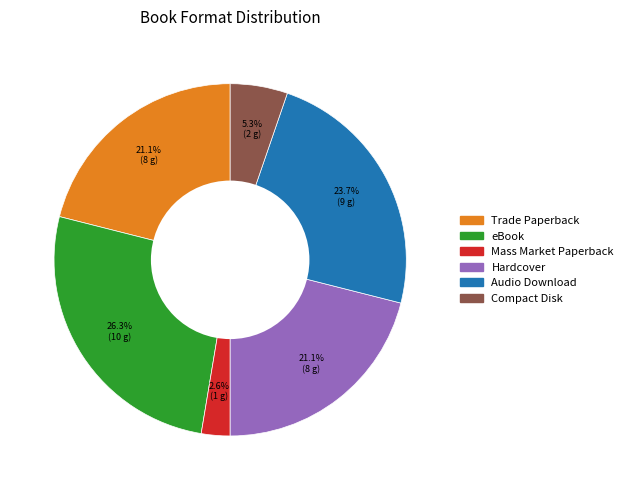

True or false: Audio Download accounts for 38% of the total.

False